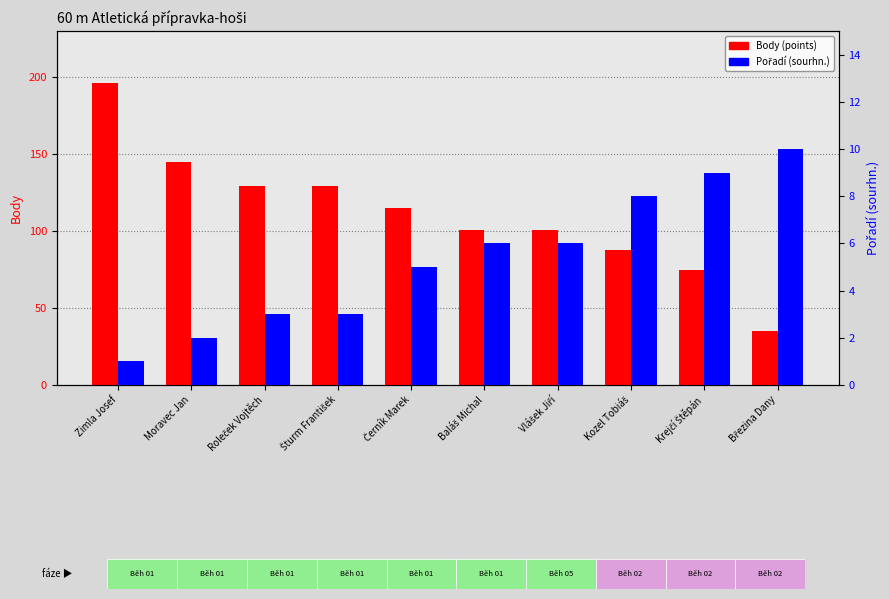

Which series has the largest total across all categories?

Body (points)